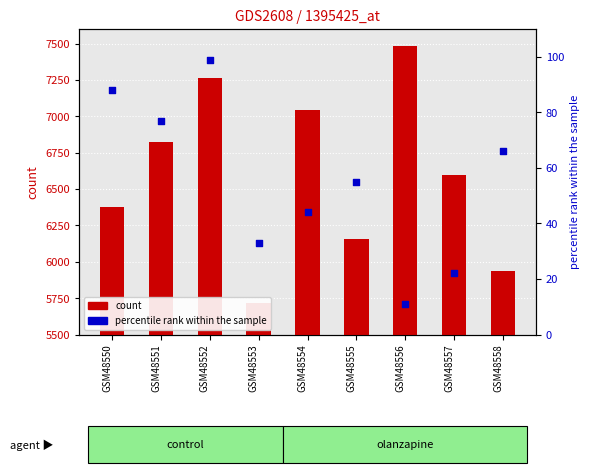

Which series reaches the maximum Y coordinate?

count